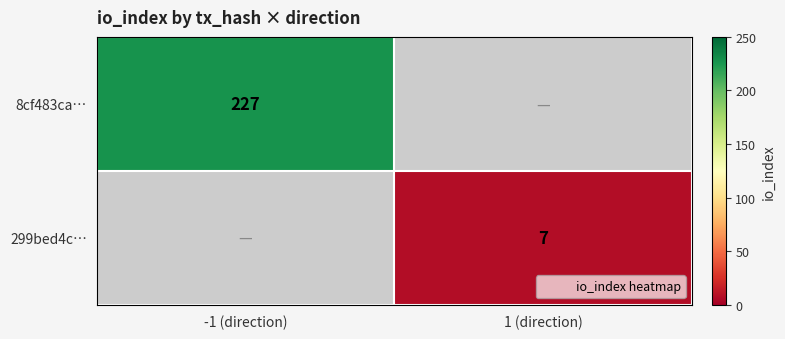

At how many categories does at least one series exceed 117?

1